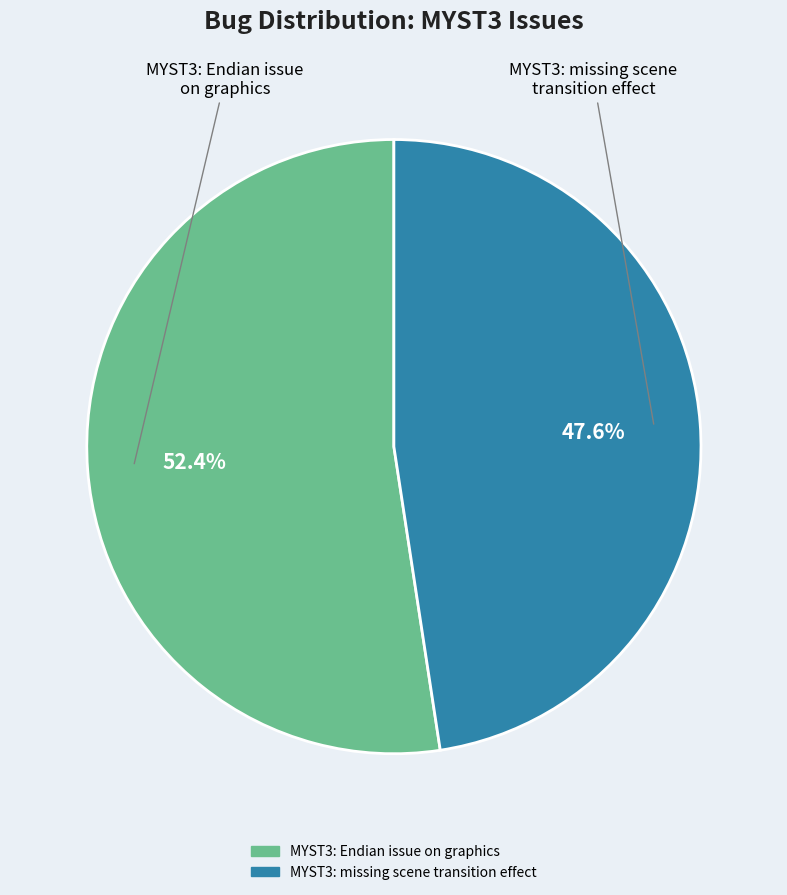

To the nearest percent, what is the difference between the largest and smallest slice percentages?

5%